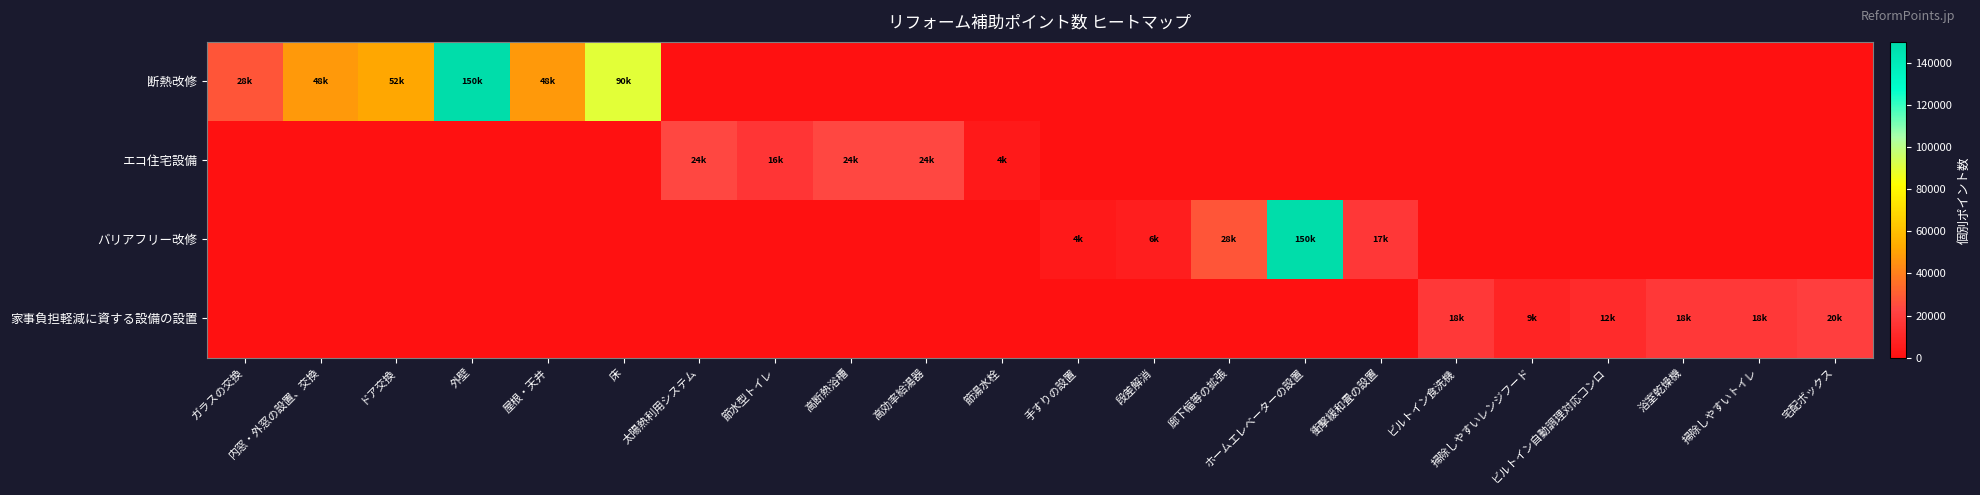

Reading left to right, what are all the values shown in this chart?

断熱改修: ガラスの交換=28000	内窓・外窓の設置、交換=48000	ドア交換=52000	外壁=150000	屋根・天井=48000	床=90000	太陽熱利用システム=0	節水型トイレ=0	高断熱浴槽=0	高効率給湯器=0	節湯水栓=0	手すりの設置=0	段差解消=0	廊下幅等の拡張=0	ホームエレベーターの設置=0	衝撃緩和畳の設置=0	ビルトイン食洗機=0	掃除しやすいレンジフード=0	ビルトイン自動調理対応コンロ=0	浴室乾燥機=0	掃除しやすいトイレ=0	宅配ボックス=0
エコ住宅設備: ガラスの交換=0	内窓・外窓の設置、交換=0	ドア交換=0	外壁=0	屋根・天井=0	床=0	太陽熱利用システム=24000	節水型トイレ=16000	高断熱浴槽=24000	高効率給湯器=24000	節湯水栓=4000	手すりの設置=0	段差解消=0	廊下幅等の拡張=0	ホームエレベーターの設置=0	衝撃緩和畳の設置=0	ビルトイン食洗機=0	掃除しやすいレンジフード=0	ビルトイン自動調理対応コンロ=0	浴室乾燥機=0	掃除しやすいトイレ=0	宅配ボックス=0
バリアフリー改修: ガラスの交換=0	内窓・外窓の設置、交換=0	ドア交換=0	外壁=0	屋根・天井=0	床=0	太陽熱利用システム=0	節水型トイレ=0	高断熱浴槽=0	高効率給湯器=0	節湯水栓=0	手すりの設置=4000	段差解消=6000	廊下幅等の拡張=28000	ホームエレベーターの設置=150000	衝撃緩和畳の設置=17000	ビルトイン食洗機=0	掃除しやすいレンジフード=0	ビルトイン自動調理対応コンロ=0	浴室乾燥機=0	掃除しやすいトイレ=0	宅配ボックス=0
家事負担軽減に資する設備の設置: ガラスの交換=0	内窓・外窓の設置、交換=0	ドア交換=0	外壁=0	屋根・天井=0	床=0	太陽熱利用システム=0	節水型トイレ=0	高断熱浴槽=0	高効率給湯器=0	節湯水栓=0	手すりの設置=0	段差解消=0	廊下幅等の拡張=0	ホームエレベーターの設置=0	衝撃緩和畳の設置=0	ビルトイン食洗機=18000	掃除しやすいレンジフード=9000	ビルトイン自動調理対応コンロ=12000	浴室乾燥機=18000	掃除しやすいトイレ=18000	宅配ボックス=20000